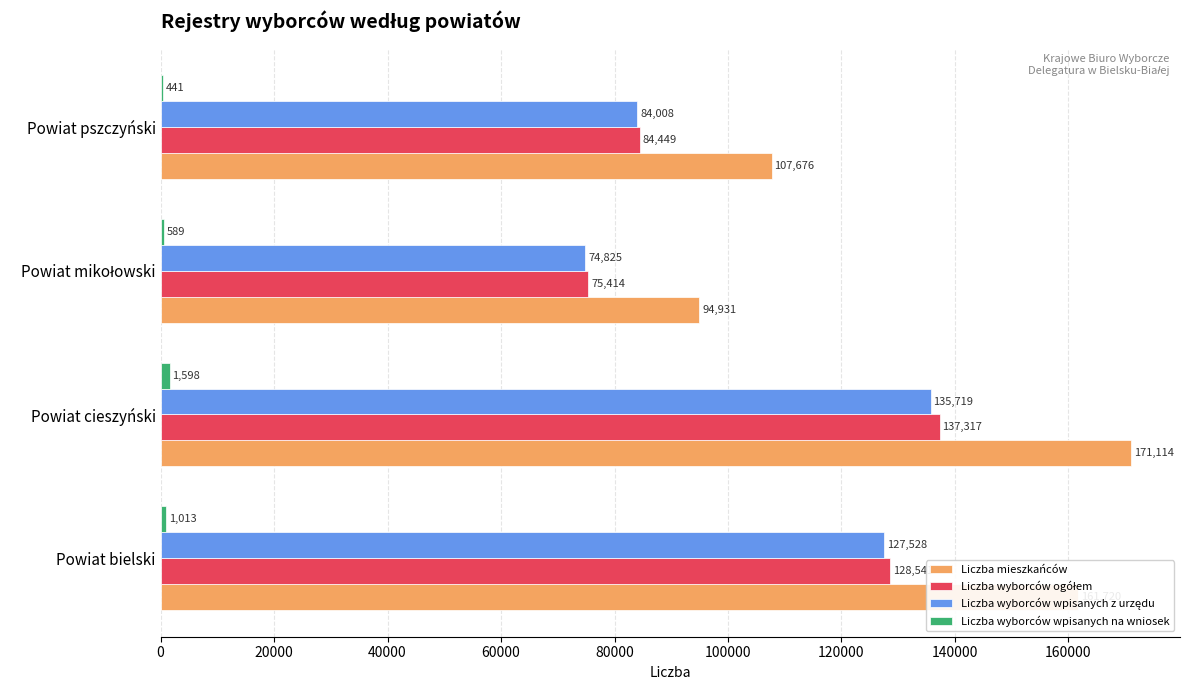

Which series has the largest range (max minus min)?

Liczba mieszkańców